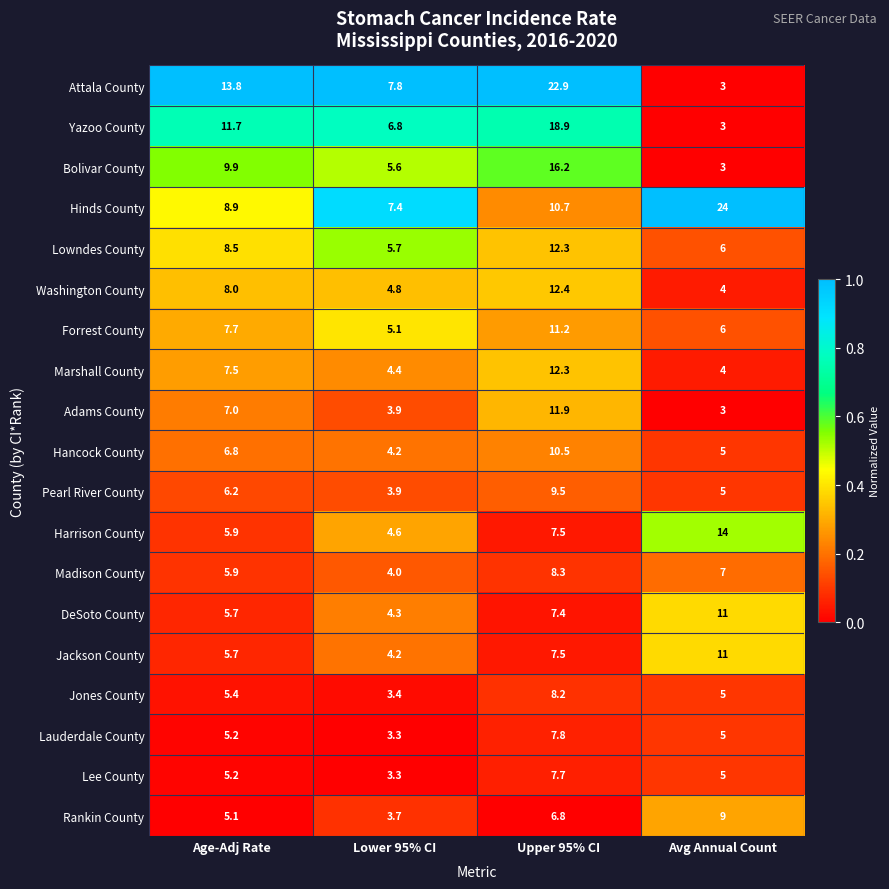

How many categories are shown in the chart?

4